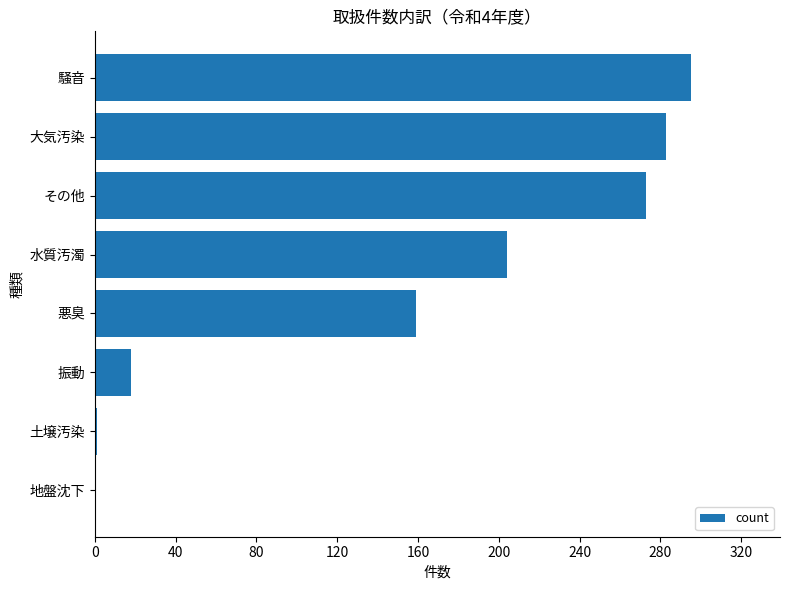

What is the greatest value displayed?

295